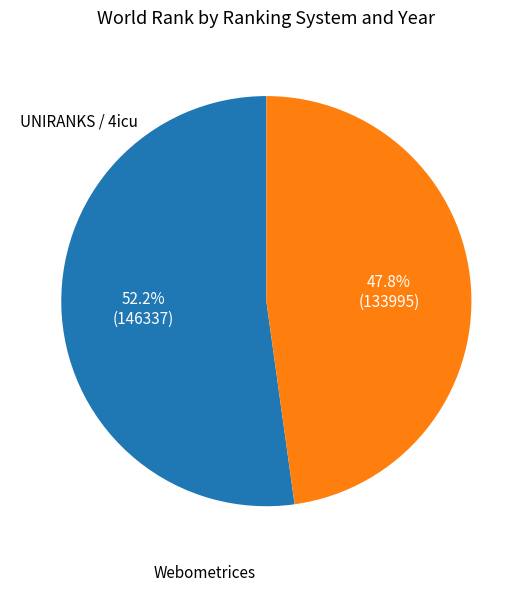

Is there any slice that represents more than half of the pie?

Yes